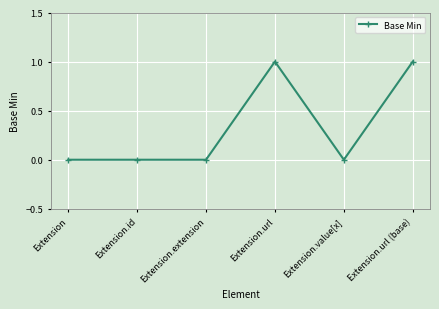

True or false: there are more than 2 points higher than both neighbors.

False